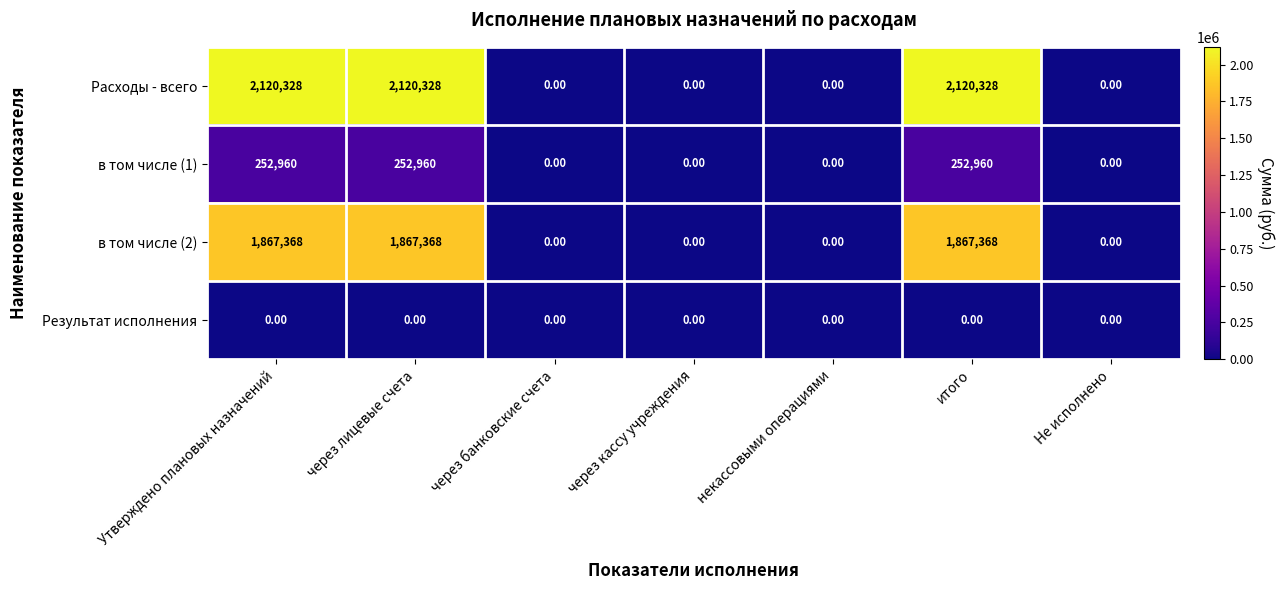

What is the total value across all series at Утверждено плановых назначений?

4240656